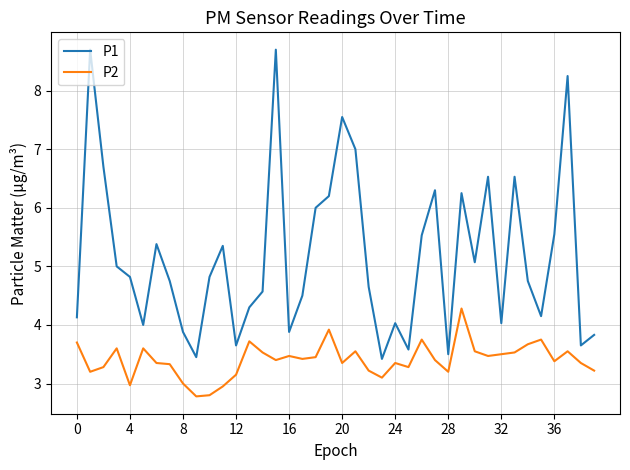

True or false: P1 and P2 cross at least once.

False